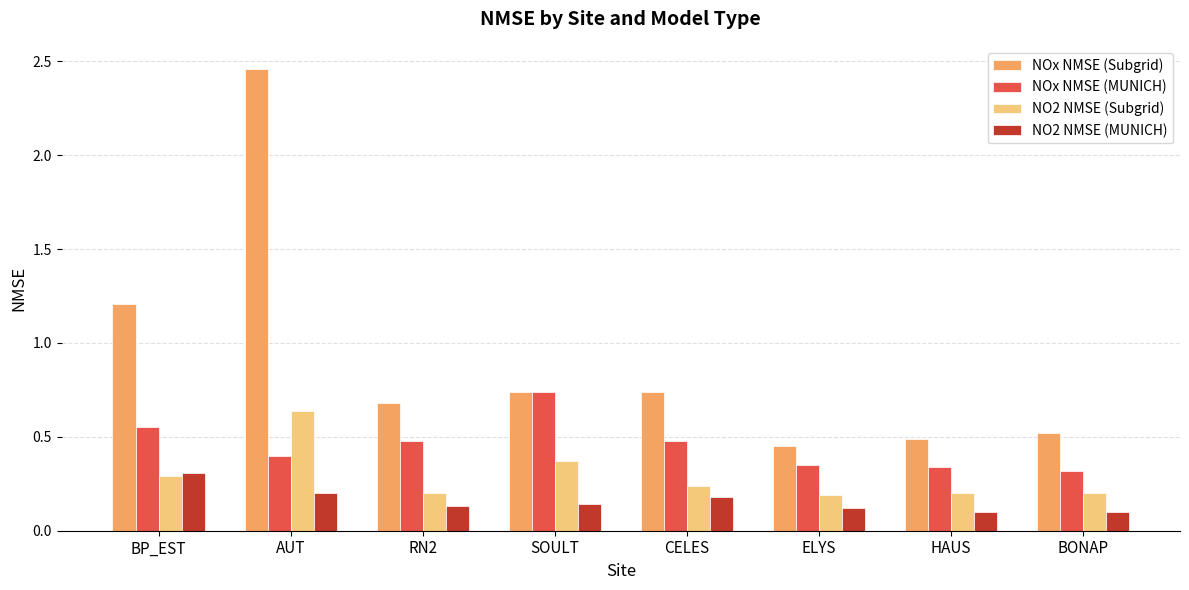

Count the NO2 NMSE (Subgrid) values in the range 0 to 1.

8